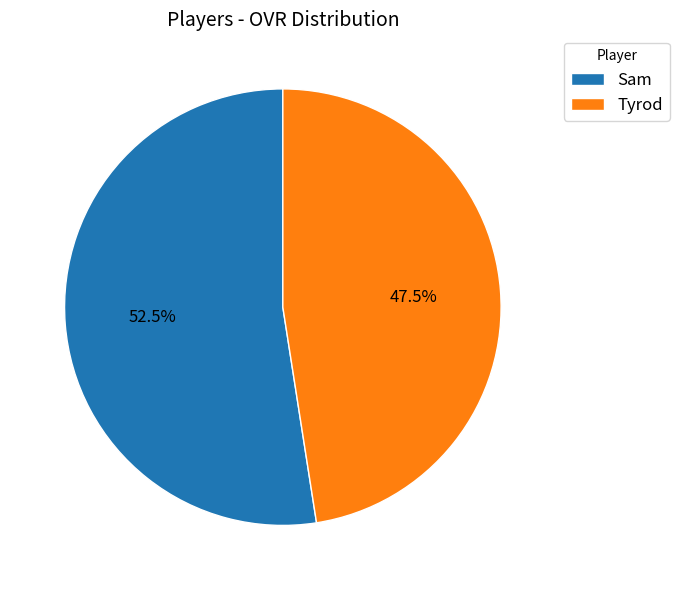

Is it true that Tyrod is 54% of the pie?

False